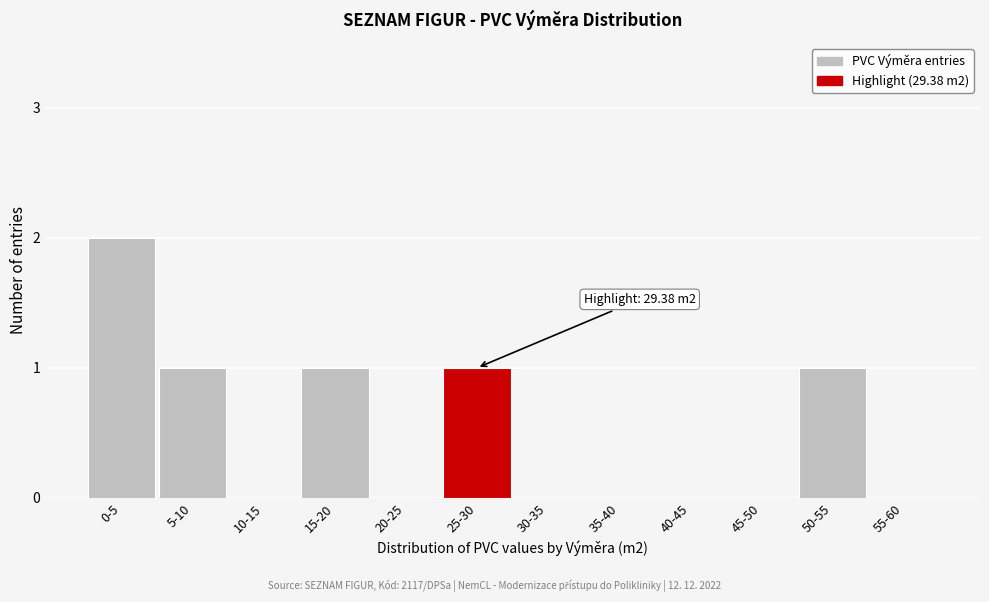

Reading left to right, extract all data points from this chart.

0-5=2	5-10=1	10-15=0	15-20=1	20-25=0	25-30=1	30-35=0	35-40=0	40-45=0	45-50=0	50-55=1	55-60=0